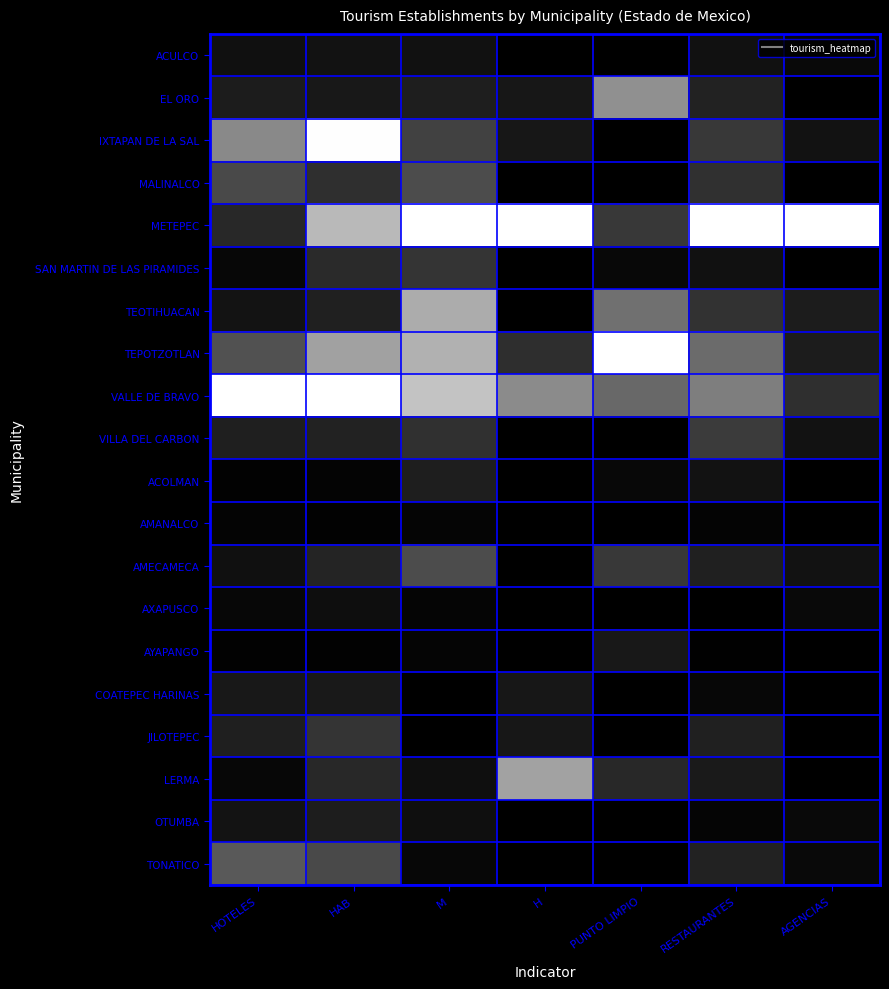

Reading right to left, extract all data points from this chart.

ACULCO: AGENCIAS=0.0	RESTAURANTES=0.1	PUNTO LIMPIO=0.0	H=0.0	M=0.1	HAB=0.1	HOTELES=0.1
EL ORO: AGENCIAS=0.0	RESTAURANTES=0.1	PUNTO LIMPIO=0.6	H=0.1	M=0.1	HAB=0.1	HOTELES=0.1
IXTAPAN DE LA SAL: AGENCIAS=0.1	RESTAURANTES=0.2	PUNTO LIMPIO=0.0	H=0.1	M=0.3	HAB=1.0	HOTELES=0.5
MALINALCO: AGENCIAS=0.0	RESTAURANTES=0.2	PUNTO LIMPIO=0.0	H=0.0	M=0.3	HAB=0.2	HOTELES=0.3
METEPEC: AGENCIAS=1.0	RESTAURANTES=1.0	PUNTO LIMPIO=0.2	H=1.0	M=1.0	HAB=0.7	HOTELES=0.2
SAN MARTIN DE LAS PIRAMIDES: AGENCIAS=0.0	RESTAURANTES=0.1	PUNTO LIMPIO=0.0	H=0.0	M=0.2	HAB=0.2	HOTELES=0.0
TEOTIHUACAN: AGENCIAS=0.1	RESTAURANTES=0.2	PUNTO LIMPIO=0.4	H=0.0	M=0.7	HAB=0.1	HOTELES=0.1
TEPOTZOTLAN: AGENCIAS=0.1	RESTAURANTES=0.4	PUNTO LIMPIO=1.0	H=0.2	M=0.7	HAB=0.6	HOTELES=0.3
VALLE DE BRAVO: AGENCIAS=0.2	RESTAURANTES=0.5	PUNTO LIMPIO=0.4	H=0.5	M=0.8	HAB=1.0	HOTELES=1.0
VILLA DEL CARBON: AGENCIAS=0.1	RESTAURANTES=0.2	PUNTO LIMPIO=0.0	H=0.0	M=0.2	HAB=0.1	HOTELES=0.1
ACOLMAN: AGENCIAS=0.0	RESTAURANTES=0.1	PUNTO LIMPIO=0.0	H=0.0	M=0.1	HAB=0.0	HOTELES=0.0
AMANALCO: AGENCIAS=0.0	RESTAURANTES=0.0	PUNTO LIMPIO=0.0	H=0.0	M=0.0	HAB=0.0	HOTELES=0.0
AMECAMECA: AGENCIAS=0.1	RESTAURANTES=0.1	PUNTO LIMPIO=0.2	H=0.0	M=0.3	HAB=0.1	HOTELES=0.1
AXAPUSCO: AGENCIAS=0.0	RESTAURANTES=0.0	PUNTO LIMPIO=0.0	H=0.0	M=0.0	HAB=0.1	HOTELES=0.0
AYAPANGO: AGENCIAS=0.0	RESTAURANTES=0.0	PUNTO LIMPIO=0.1	H=0.0	M=0.0	HAB=0.0	HOTELES=0.0
COATEPEC HARINAS: AGENCIAS=0.0	RESTAURANTES=0.0	PUNTO LIMPIO=0.0	H=0.1	M=0.0	HAB=0.1	HOTELES=0.1
JILOTEPEC: AGENCIAS=0.0	RESTAURANTES=0.1	PUNTO LIMPIO=0.0	H=0.1	M=0.0	HAB=0.2	HOTELES=0.1
LERMA: AGENCIAS=0.0	RESTAURANTES=0.1	PUNTO LIMPIO=0.2	H=0.6	M=0.1	HAB=0.2	HOTELES=0.0
OTUMBA: AGENCIAS=0.0	RESTAURANTES=0.0	PUNTO LIMPIO=0.0	H=0.0	M=0.1	HAB=0.1	HOTELES=0.1
TONATICO: AGENCIAS=0.0	RESTAURANTES=0.1	PUNTO LIMPIO=0.0	H=0.0	M=0.0	HAB=0.3	HOTELES=0.3